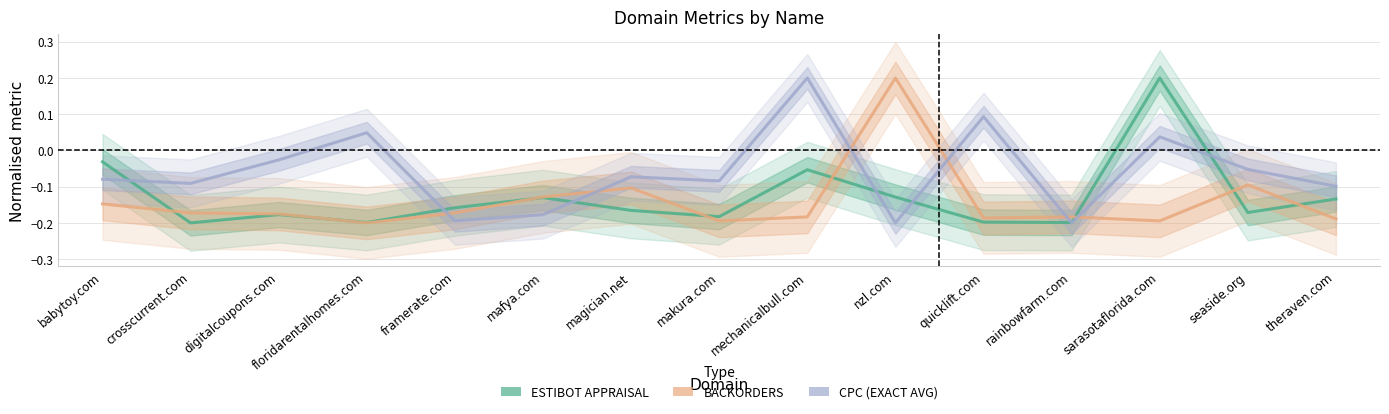

The BACKORDERS series shows -0.2 at seaside.org. True or false?

False